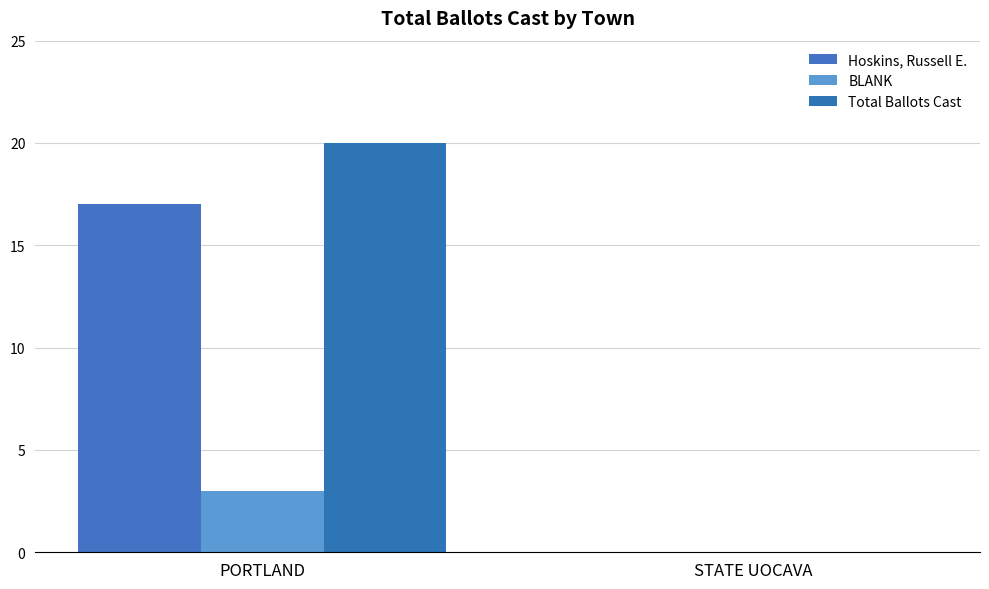

What is the average value of the Total Ballots Cast series?

10